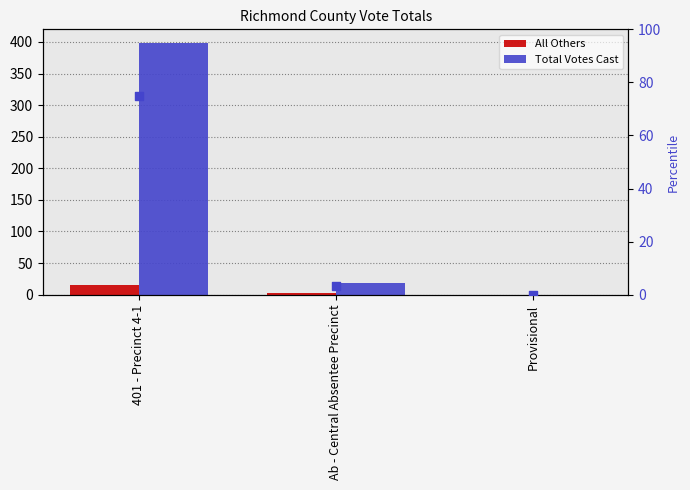

What is the total value across all series at 401 - Precinct 4-1?

413